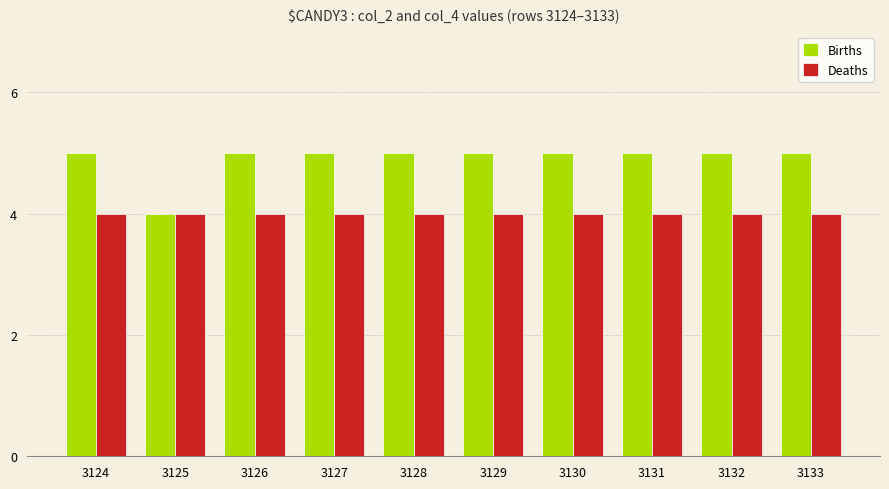

Which series changed the most between 3125 and 3127?

Births